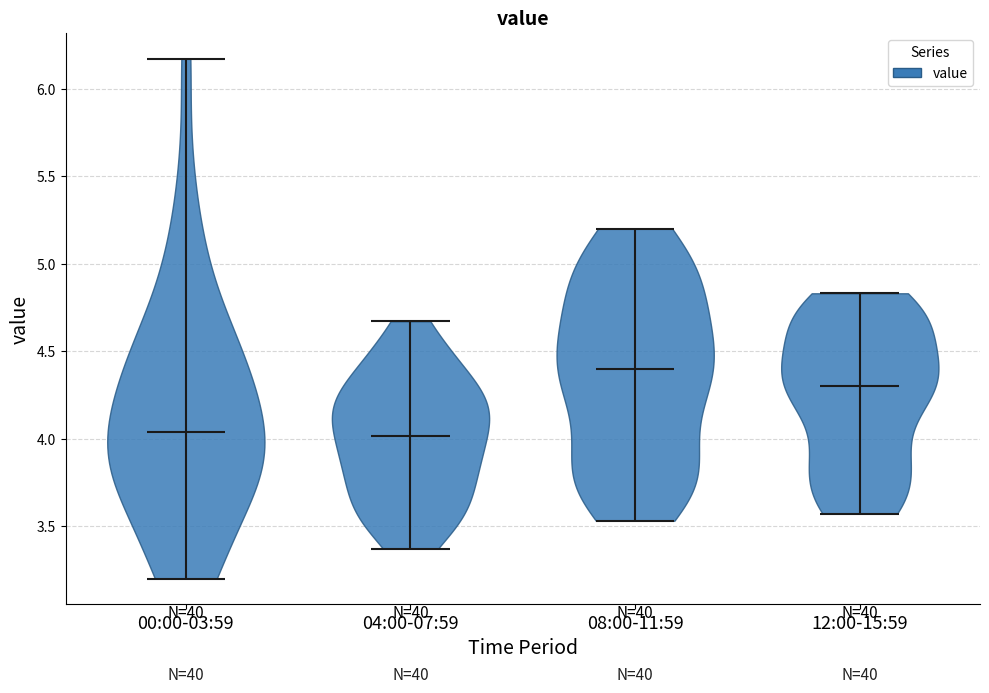

What is the lowest point the violin for 00:00-03:59 reaches on the y-axis? The values are not printed on the chart, so give them approximately, as read against the axis.

3.20